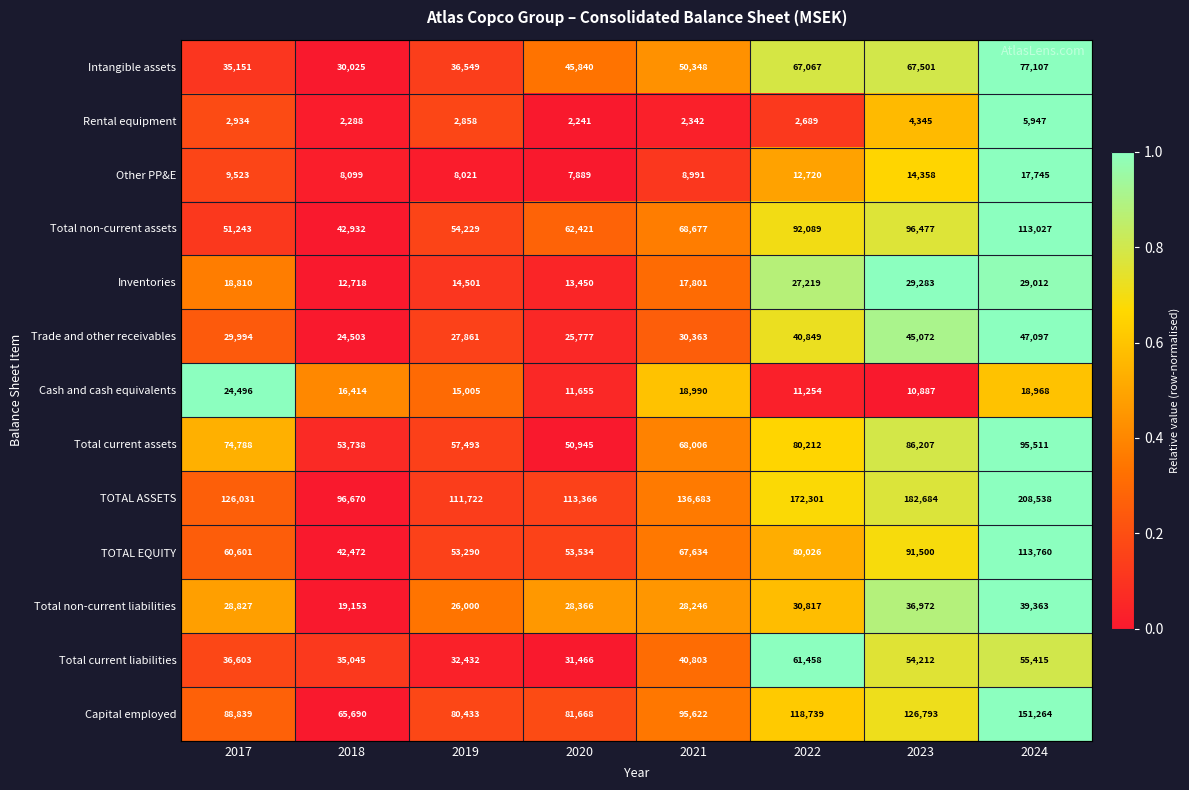

At which label is Inventories closest to 21000?

2017